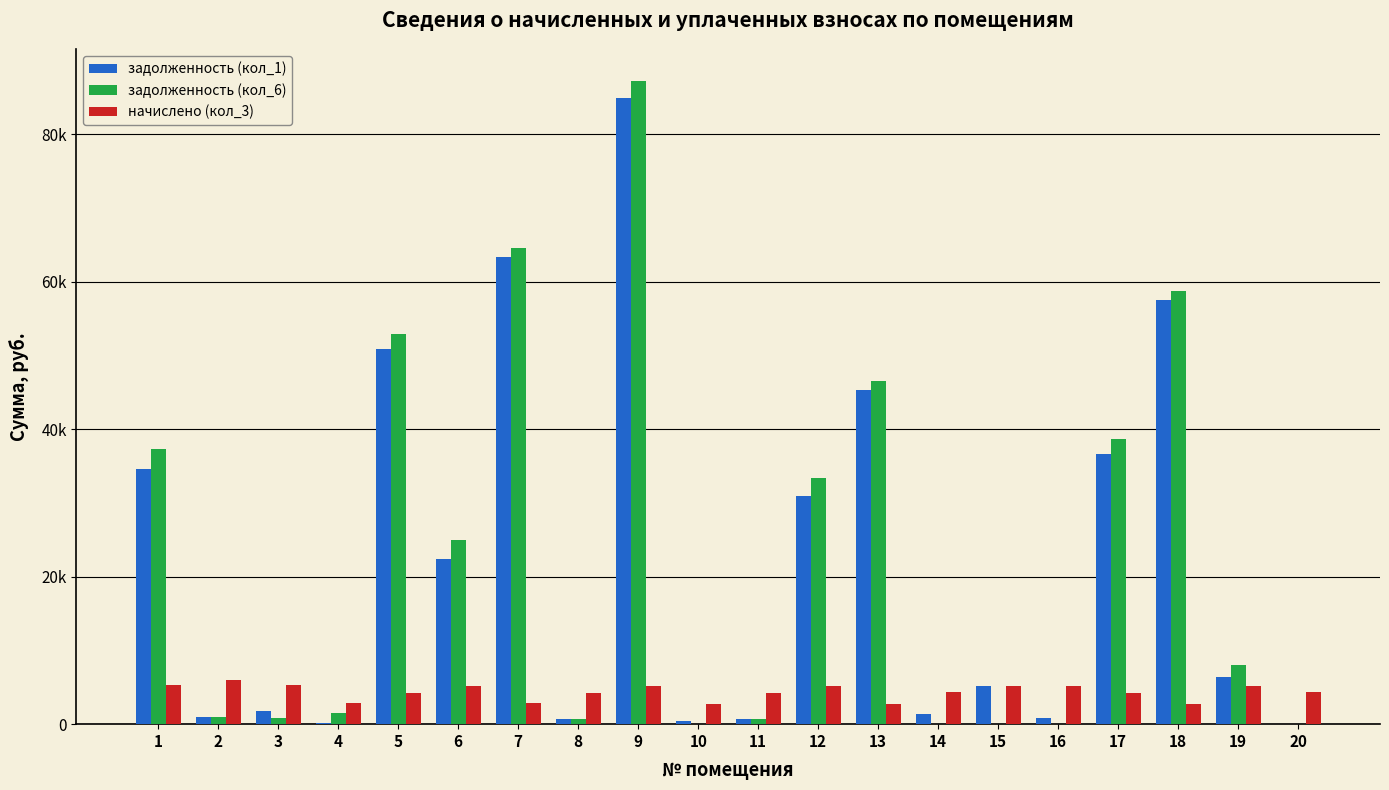

True or false: задолженность (кол_6) has a value of 52900.5 at 5.

True